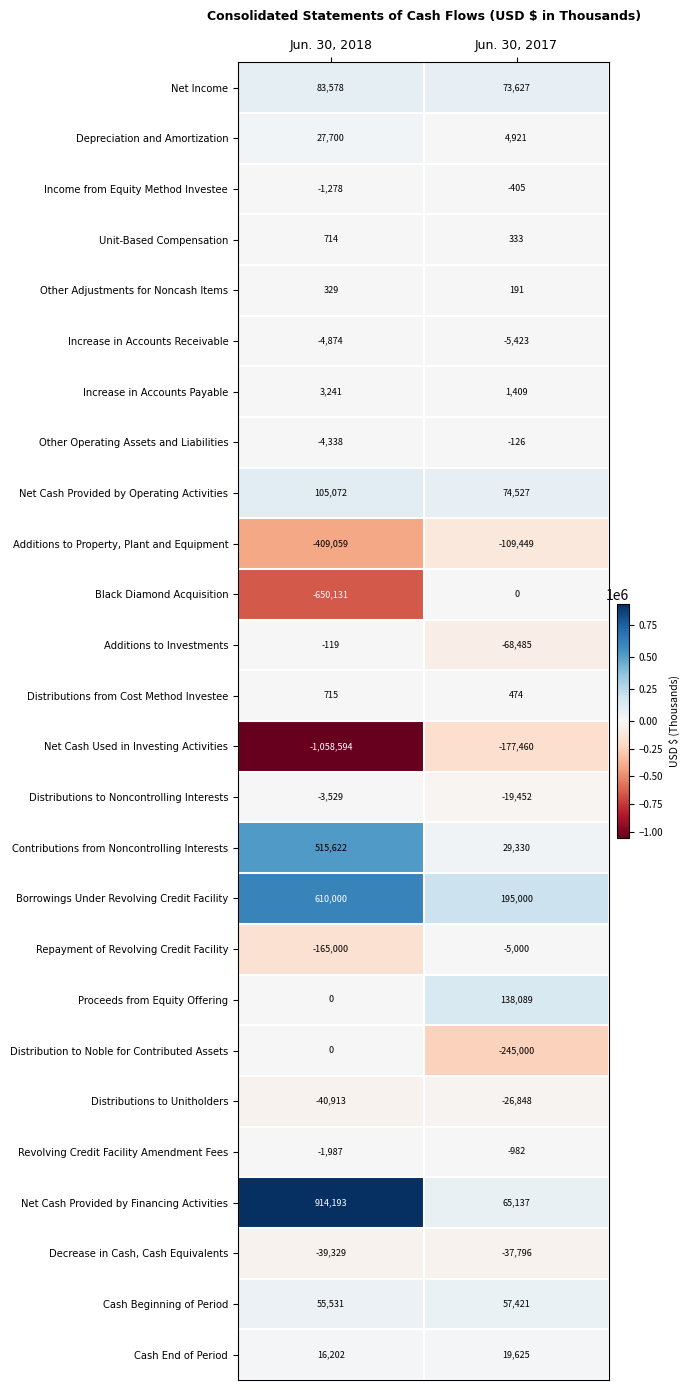

What is the total value across all series at Jun. 30, 2017?

-36342